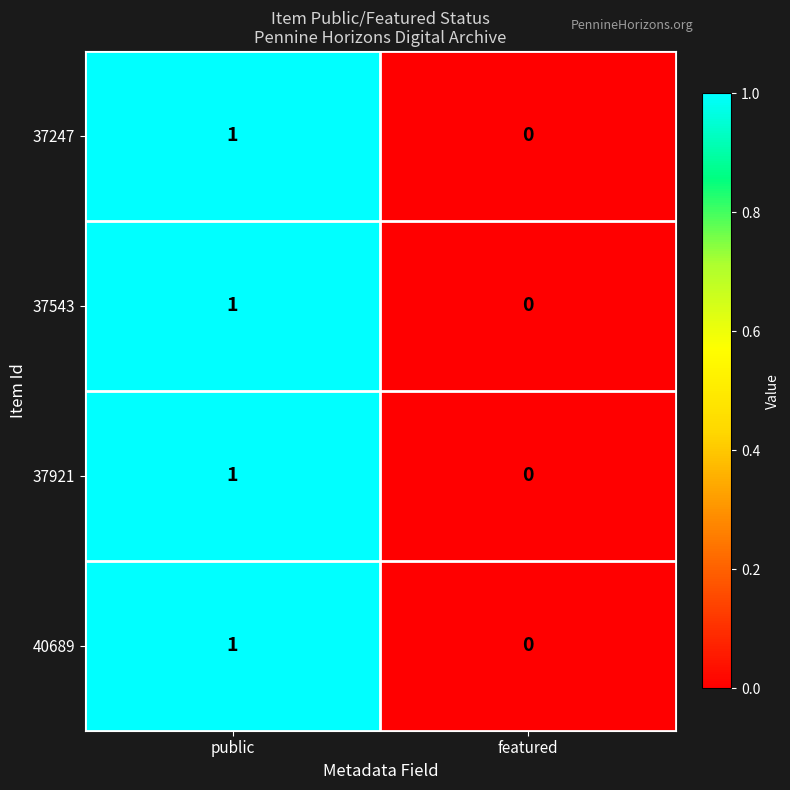

How many values in 37247 are above zero?

1